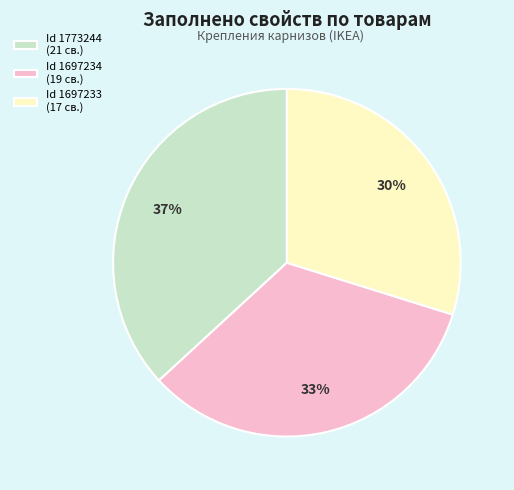

Rank the categories by value from highest to lowest.

Id 1773244 (21 св.), Id 1697234 (19 св.), Id 1697233 (17 св.)